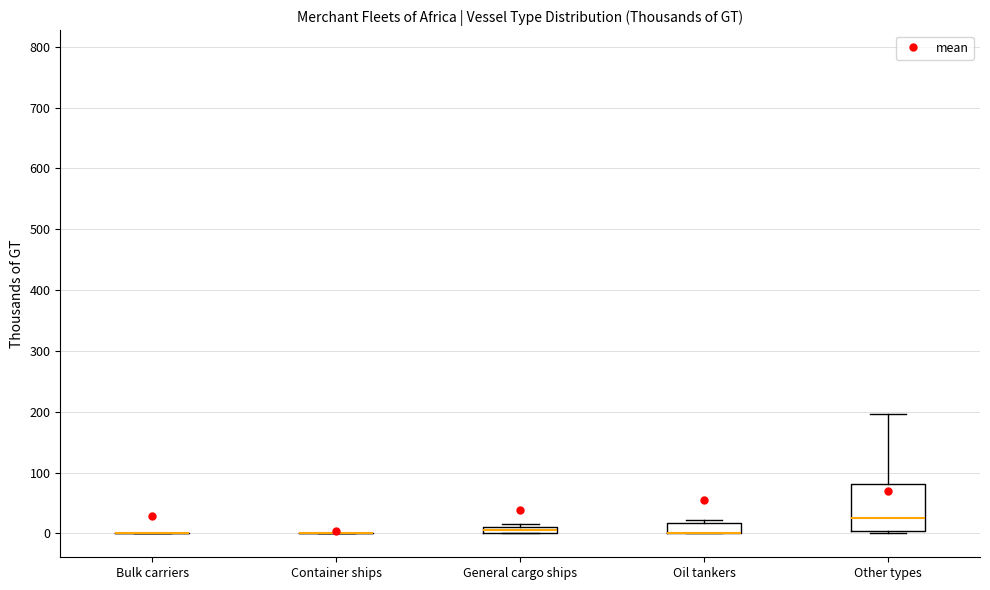

Which box is the tallest, from its lower edge to its upper edge?

Other types